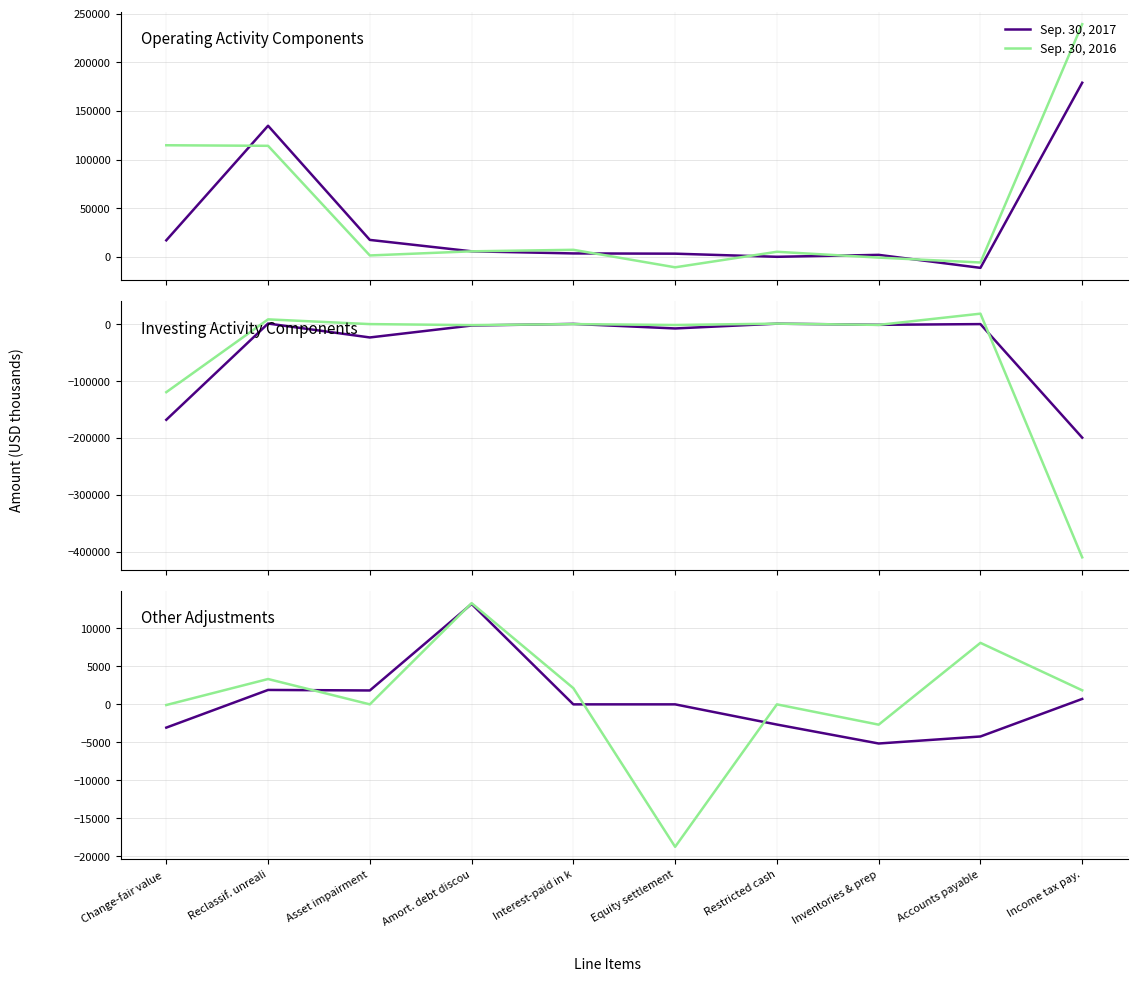

What is the label of the 10th point from the right?

Change-fair value 